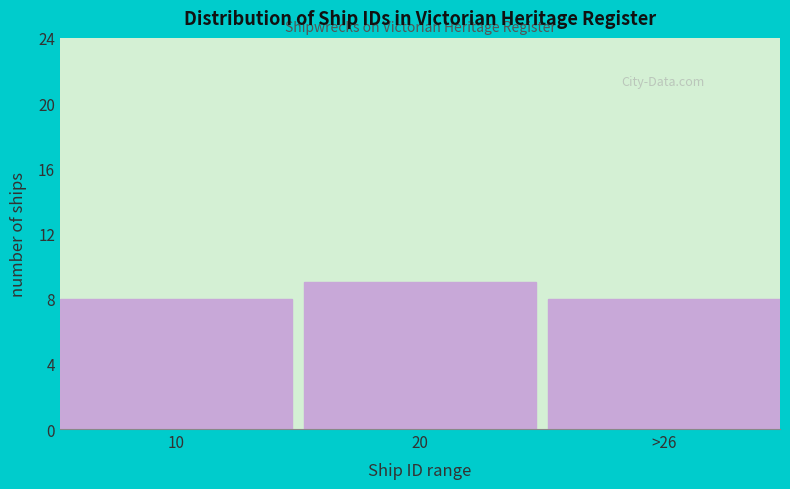

Reading right to left, extract all data points from this chart.

>26=8	20=9	10=8